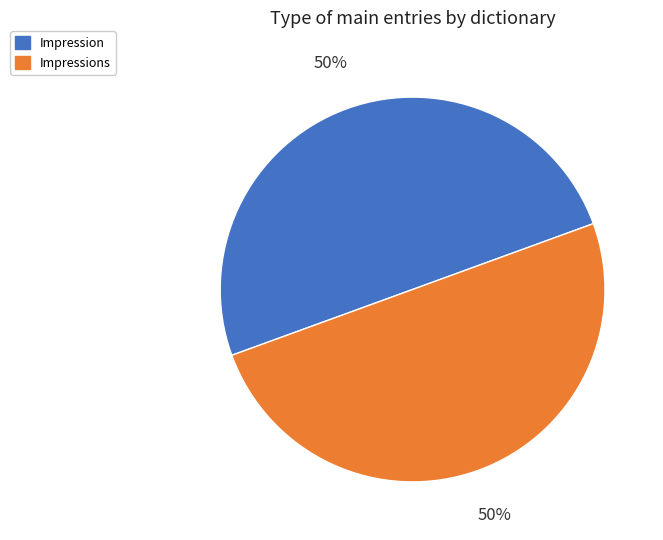

Do Impressions and Impression together represent more than half of the pie?

Yes